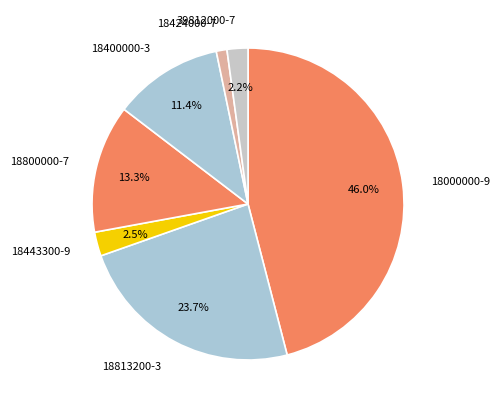

What is the ratio of the value at 18400000-3 to the value at 18000000-9?

0.2